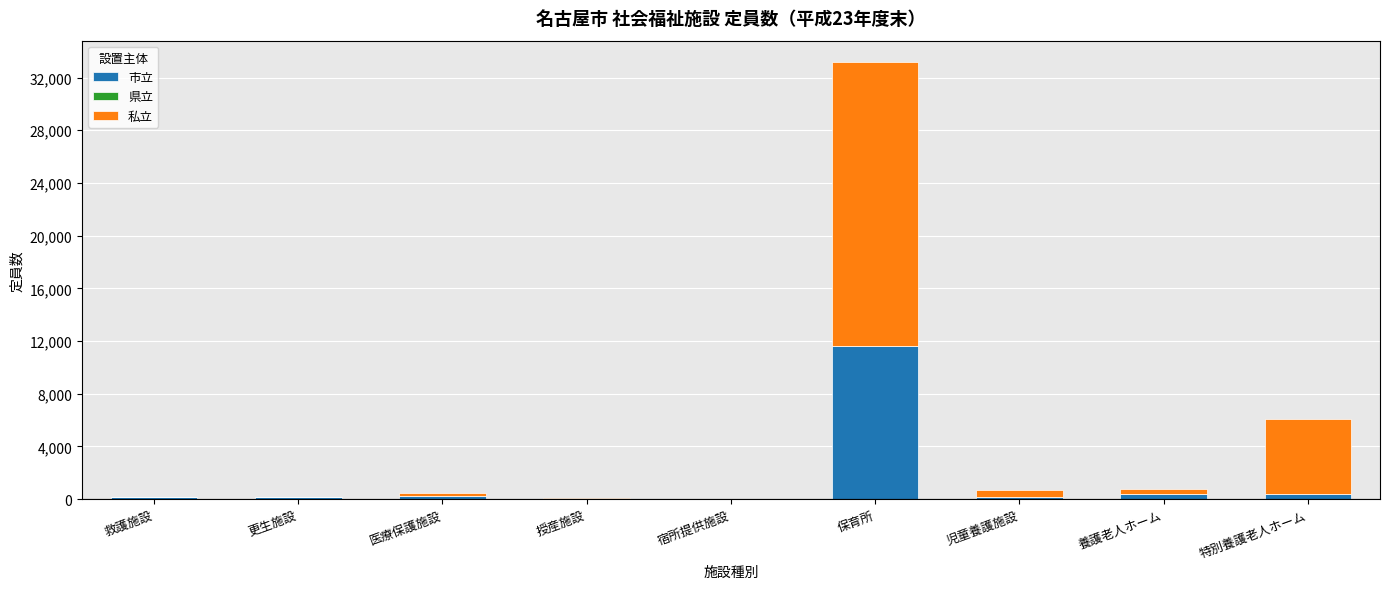

At which category is the sum across all series the highest?

保育所